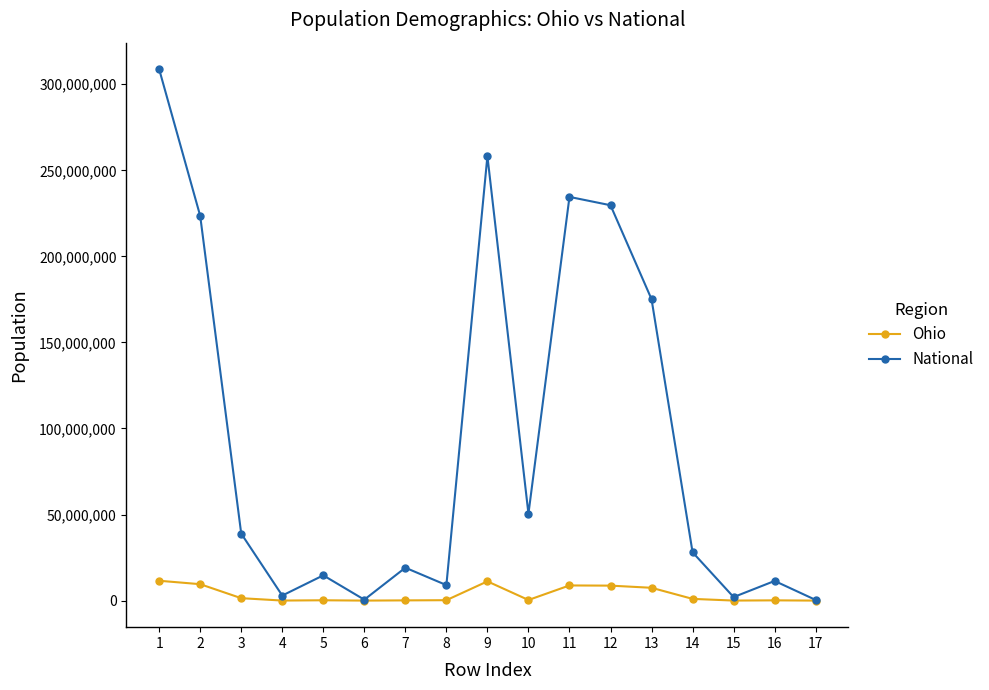

How many distinct data groups are displayed?

2